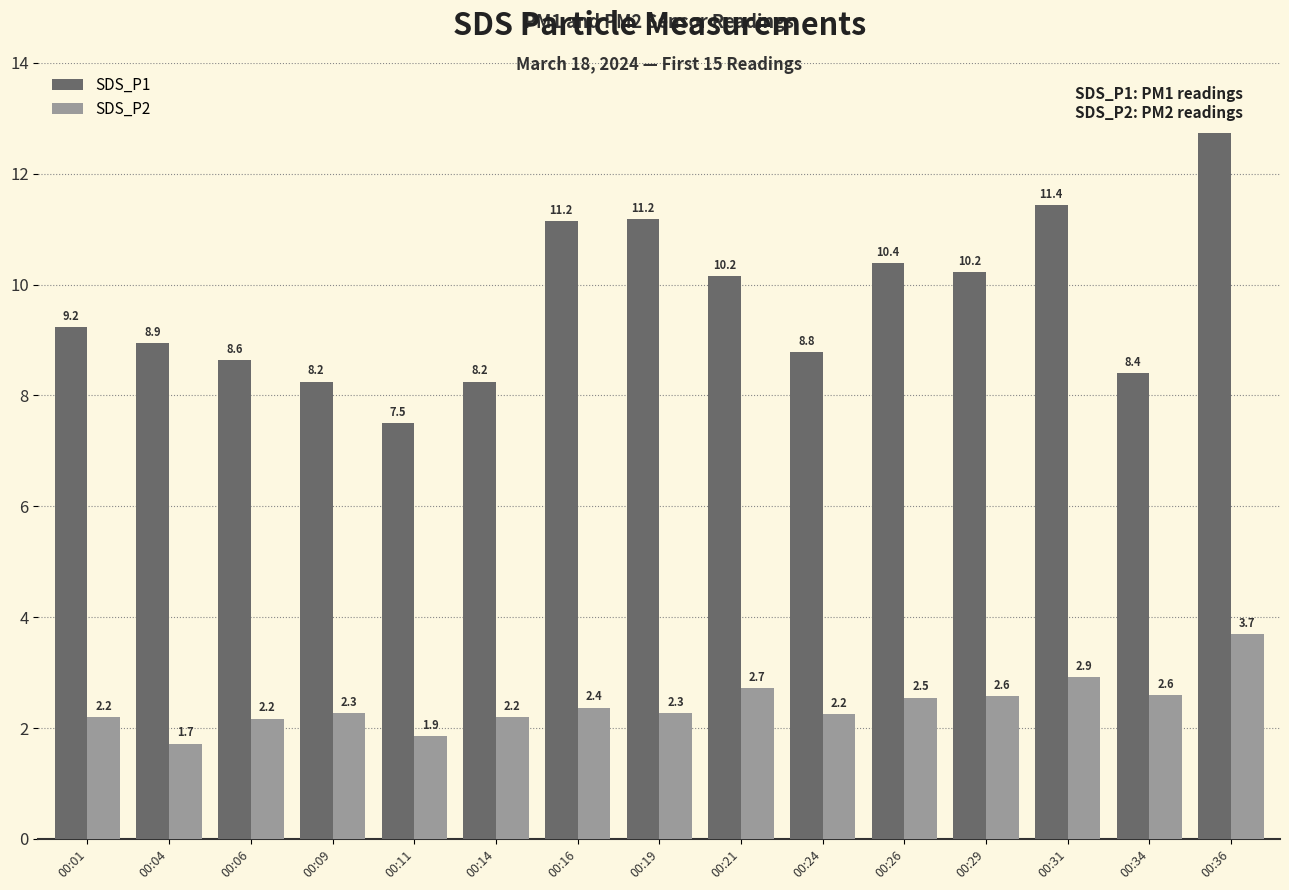

True or false: SDS_P2 has a value of 4.1 at 00:29.

False